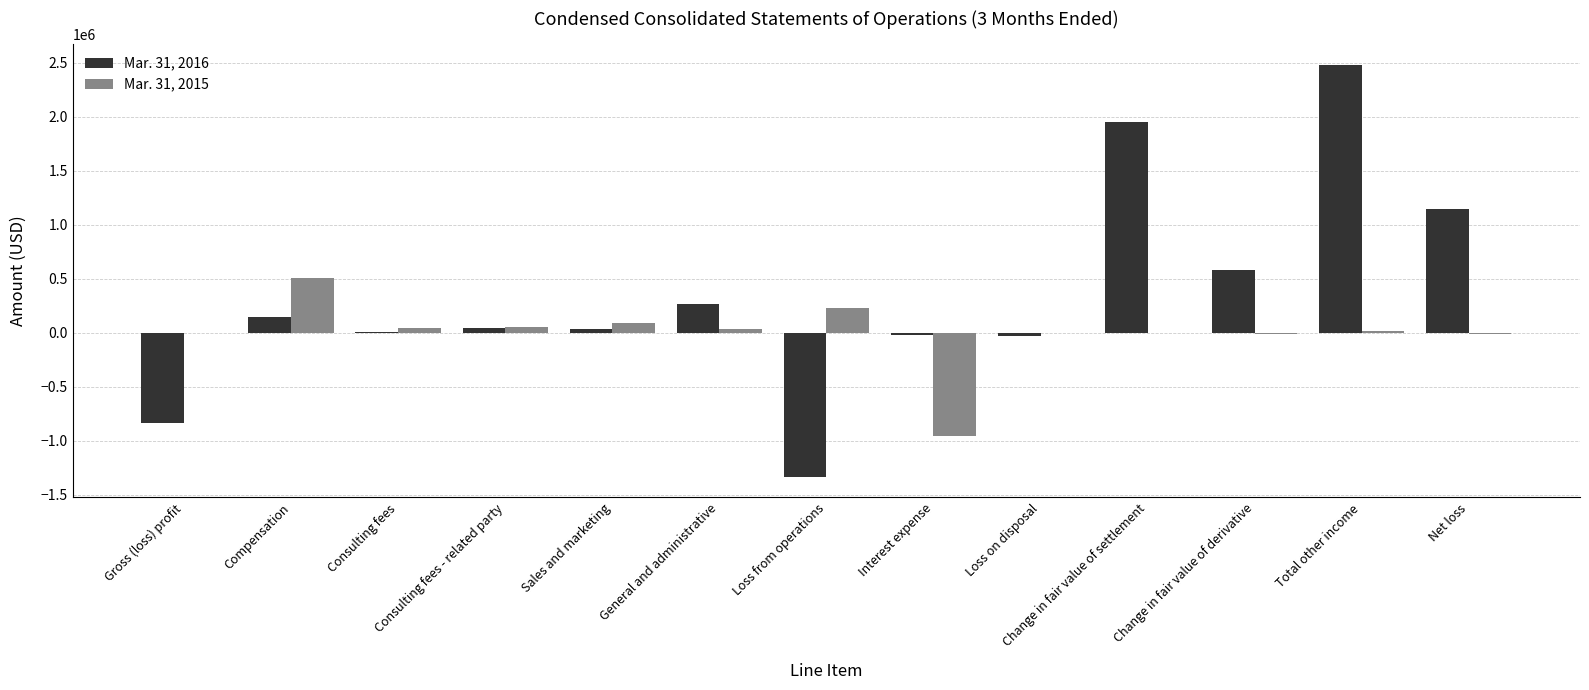

The Mar. 31, 2015 series shows -16438 at Change in fair value of derivative. True or false?

True